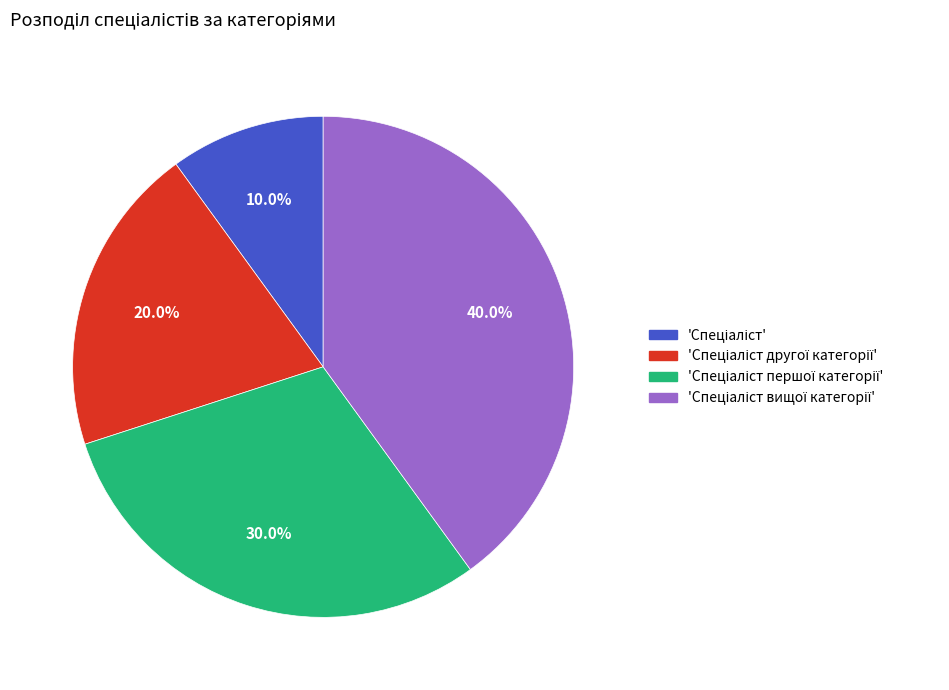

Is there a majority slice in this chart?

No